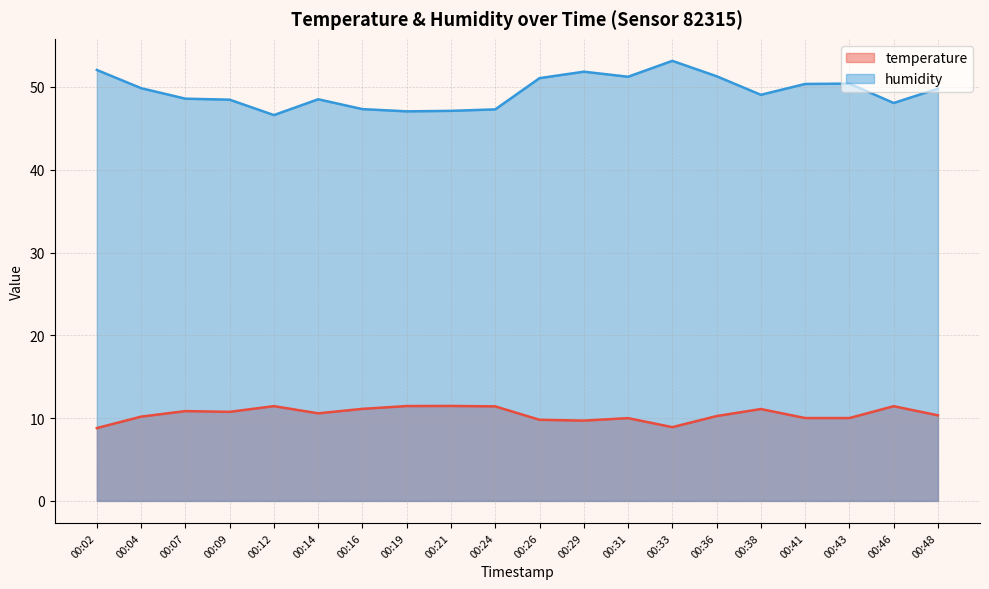

Reading right to left, list all the values displayed in this chart.

temperature: 10.3	11.4	10.0	10.0	11.1	10.2	8.9	10.0	9.7	9.8	11.4	11.5	11.5	11.1	10.6	11.4	10.8	10.8	10.2	8.8
humidity: 49.8	48.1	50.4	50.4	49.0	51.3	53.1	51.2	51.8	51.1	47.3	47.1	47.0	47.3	48.5	46.6	48.5	48.6	49.9	52.0